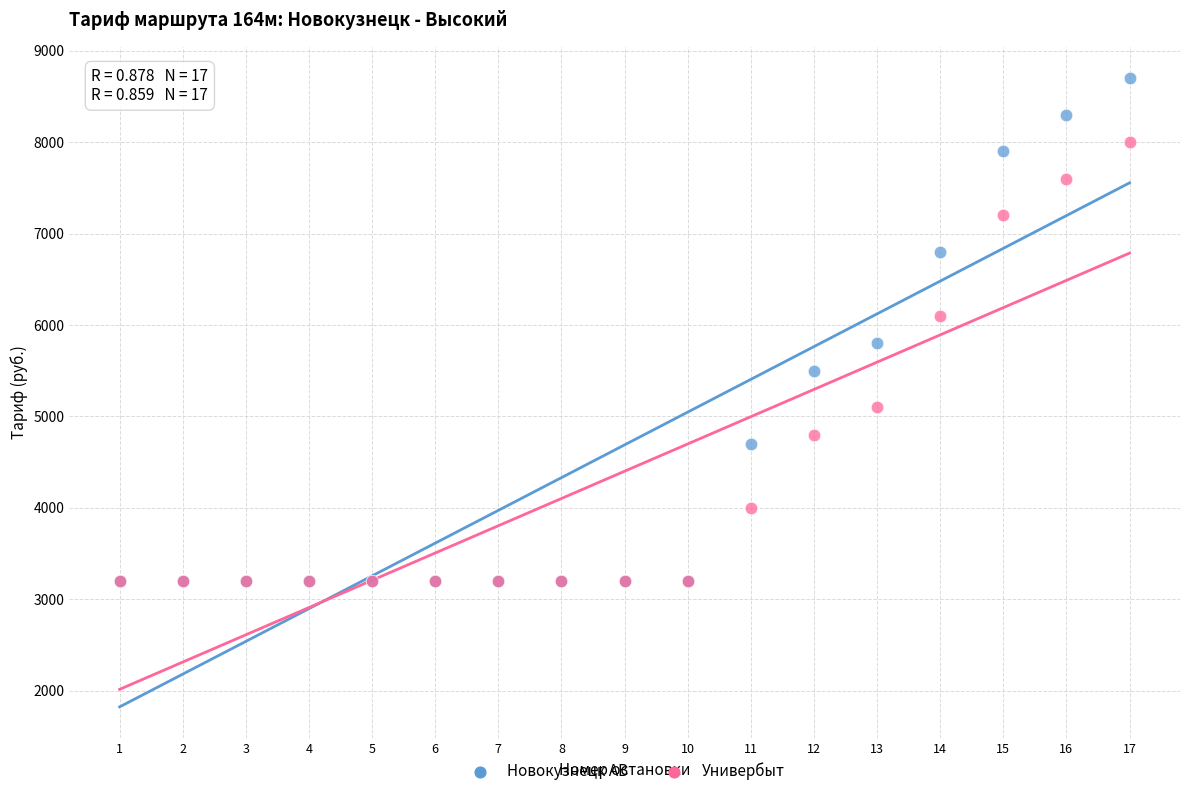

In the Универбыт series, what Y value is closest to 5600?

5100